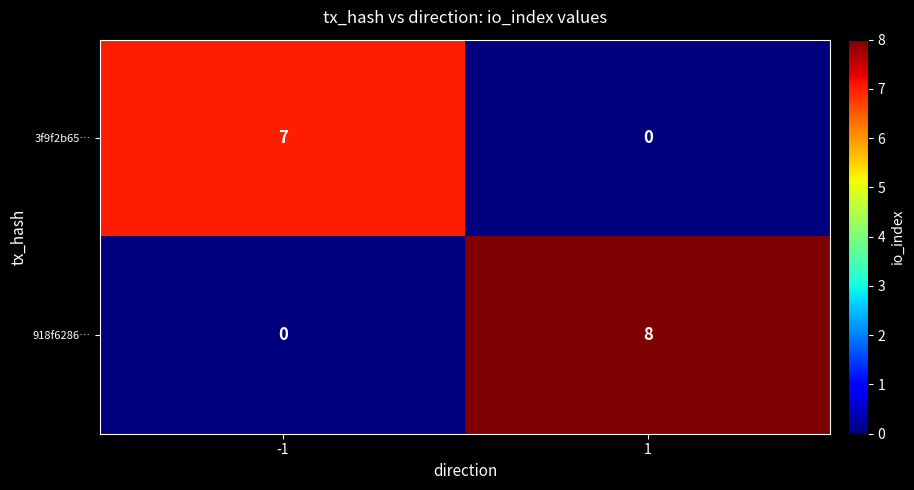

True or false: 3f9f2b65… has a value of 7 at -1.

True